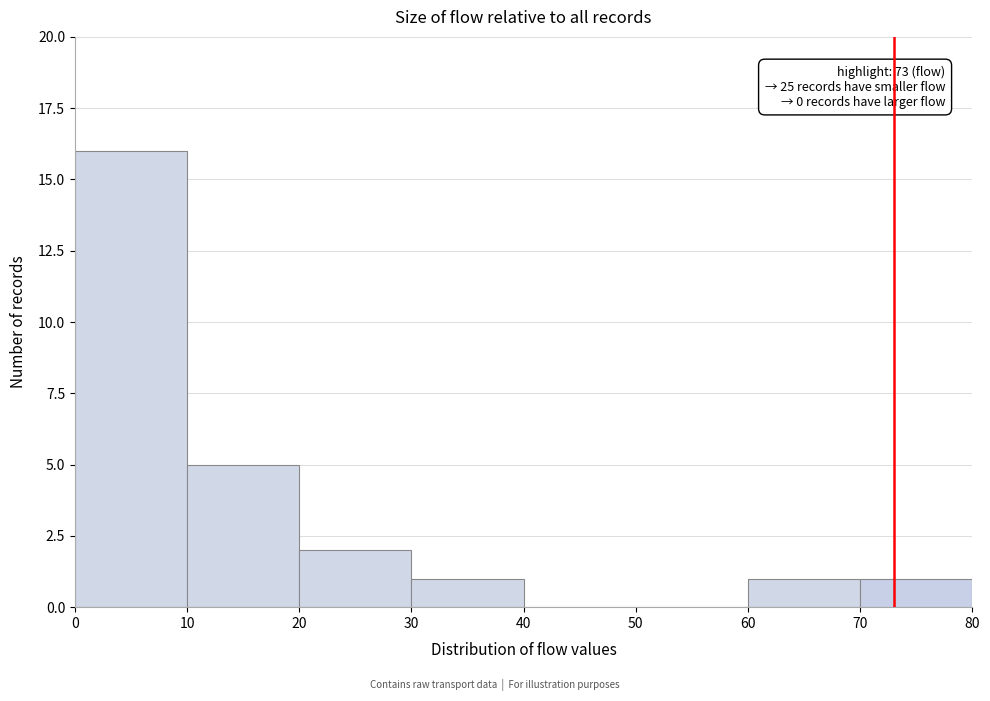

Which range on the x-axis has the tallest bar?

0 to 10